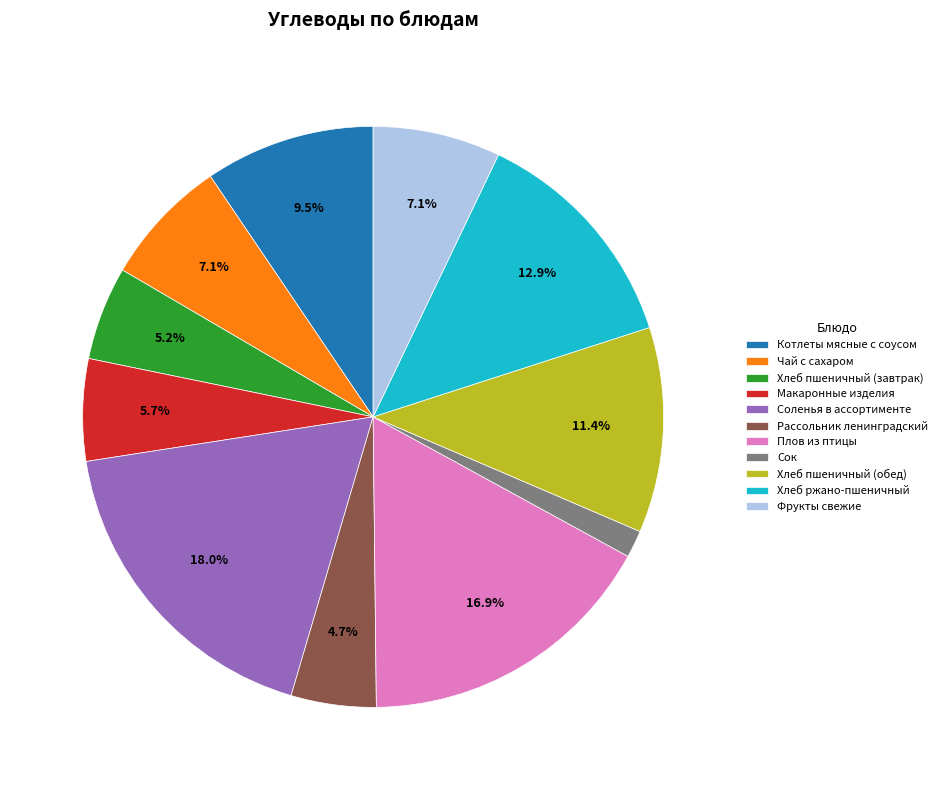

To the nearest percent, what is the difference between the largest and smallest slice percentages?

16%